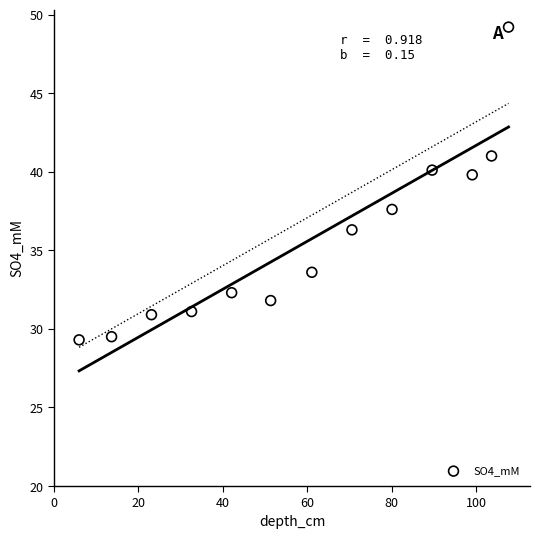

What is the range of X values (max minus min)?

101.8